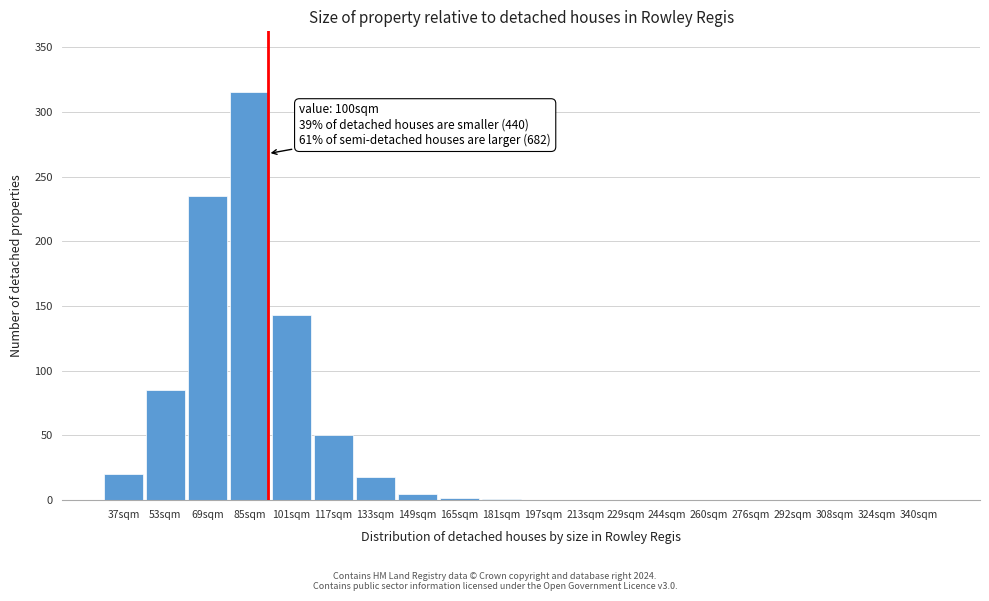

The chart shows a value of 65 at 69sqm. True or false?

False